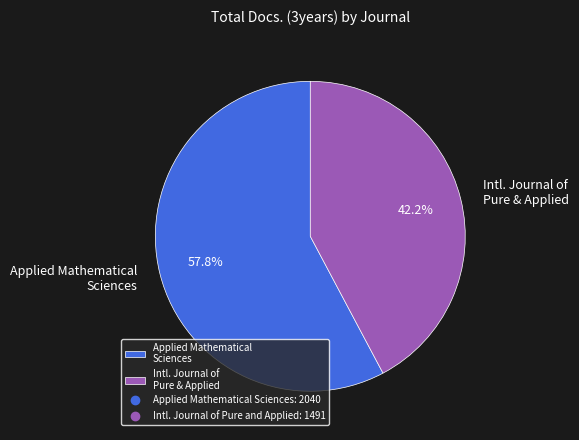

Do Applied Mathematical Sciences and Intl. Journal of Pure & Applied together represent more than half of the pie?

Yes